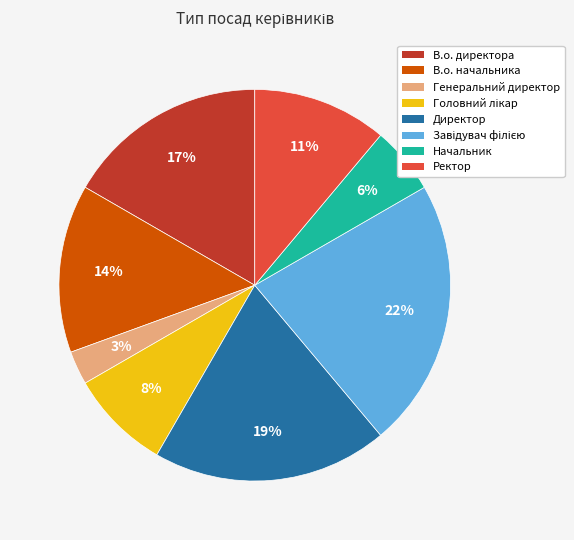

The Ректор slice represents 11% of the pie. True or false?

True